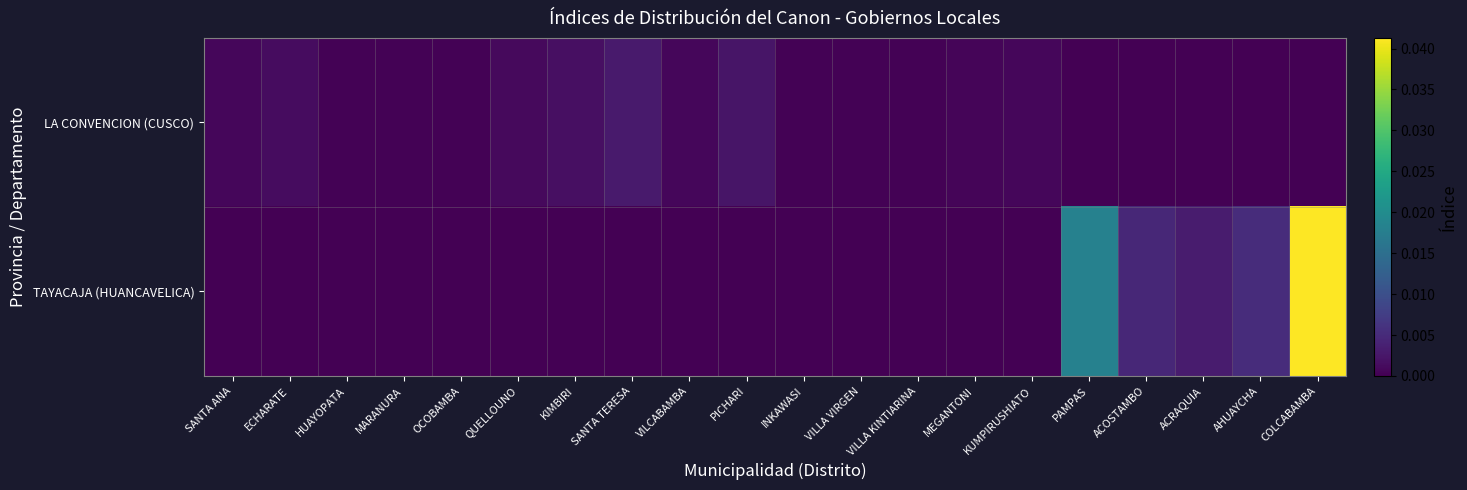

Which series has the widest spread of values?

TAYACAJA (HUANCAVELICA)